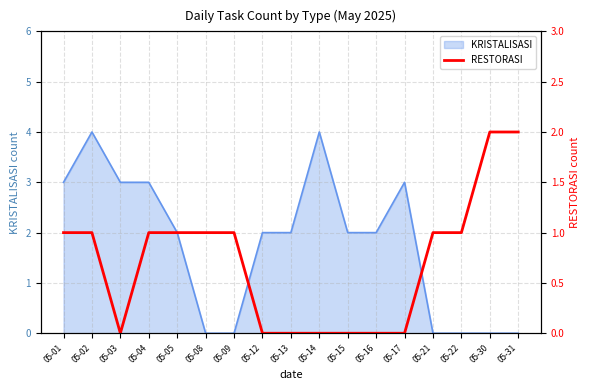

Reading right to left, transcribe all the data shown in this chart.

2	2	1	1	0	0	0	0	0	0	1	1	1	1	0	1	1